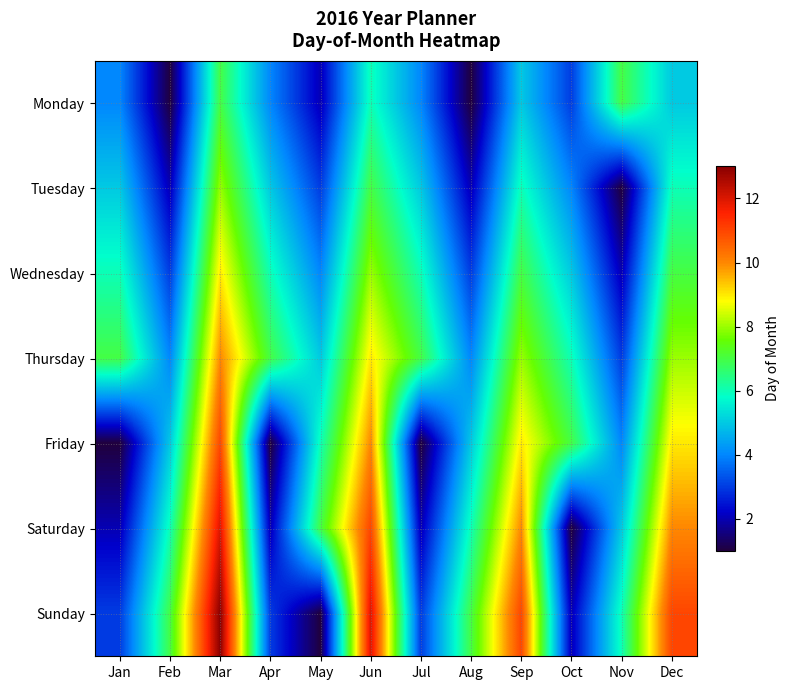

Which series has the largest range (max minus min)?

Sunday